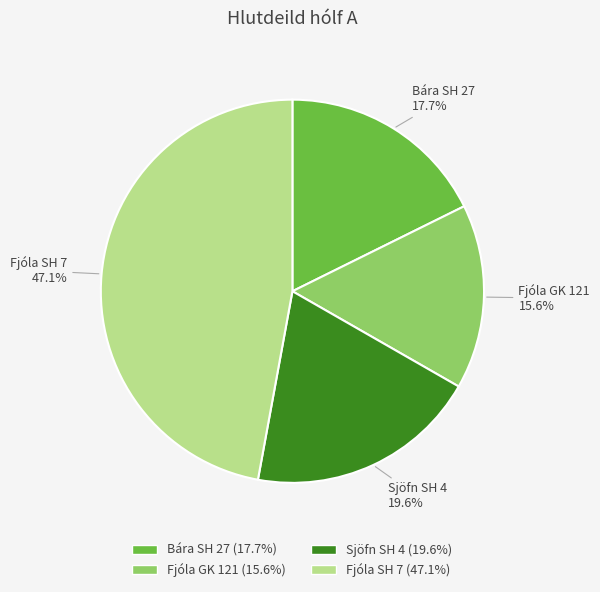

What percentage do Fjóla GK 121 and Sjöfn SH 4 together represent?

35.2%